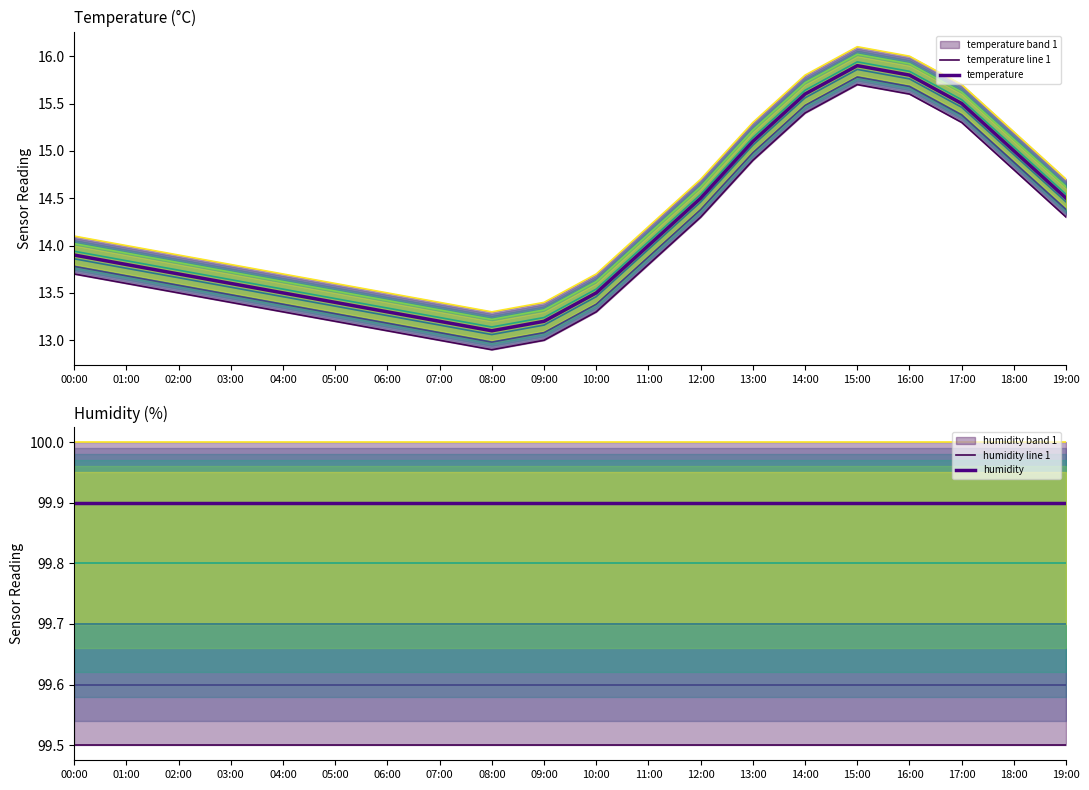

Is the value of temperature line 1 at 03:00 greater than the value of humidity line 1 at 02:00?

No